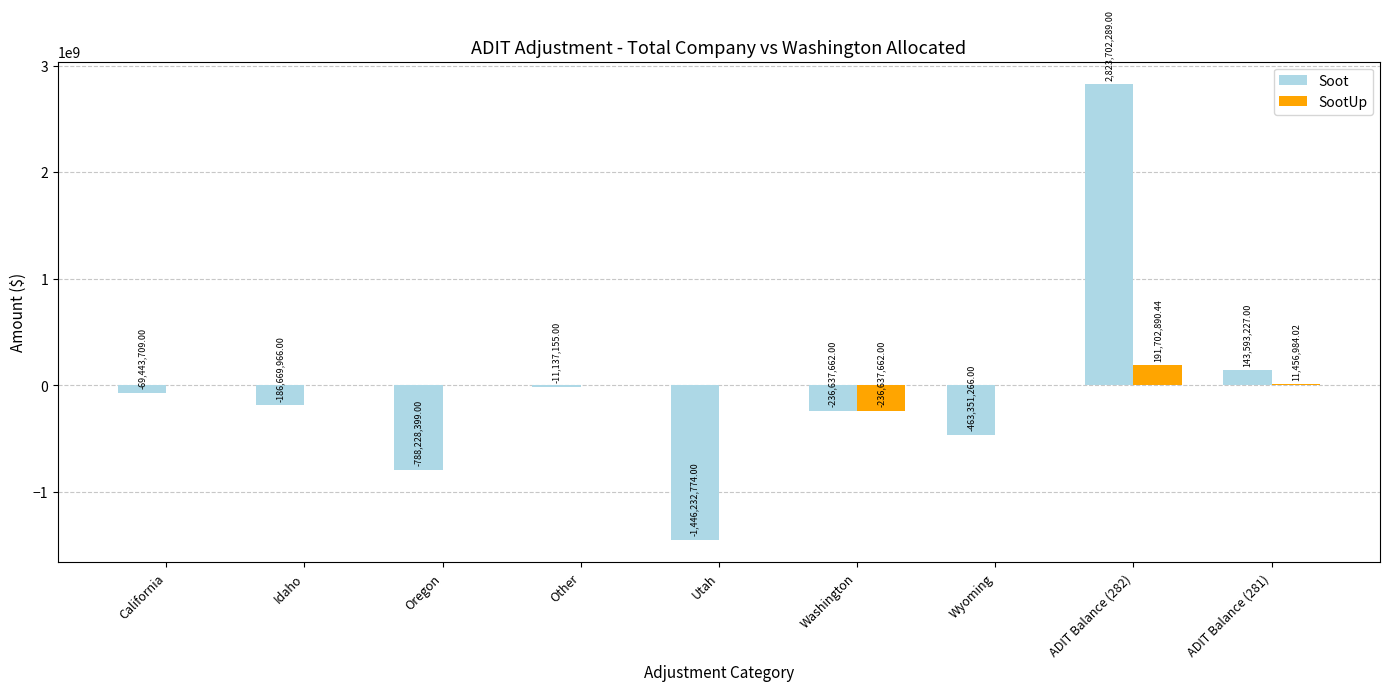

Where does the Soot series first go above -186669966?

California